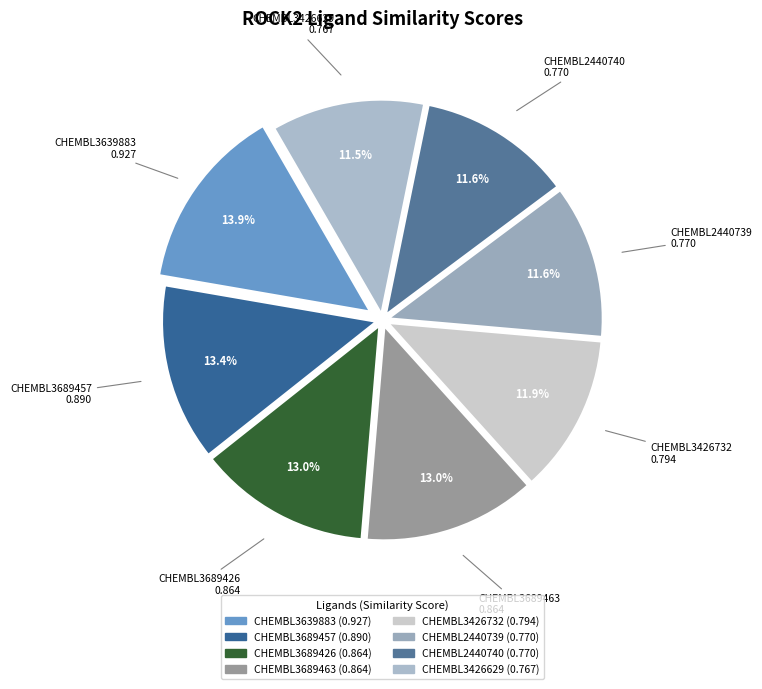

Does CHEMBL3639883 represent more than half of the total?

No